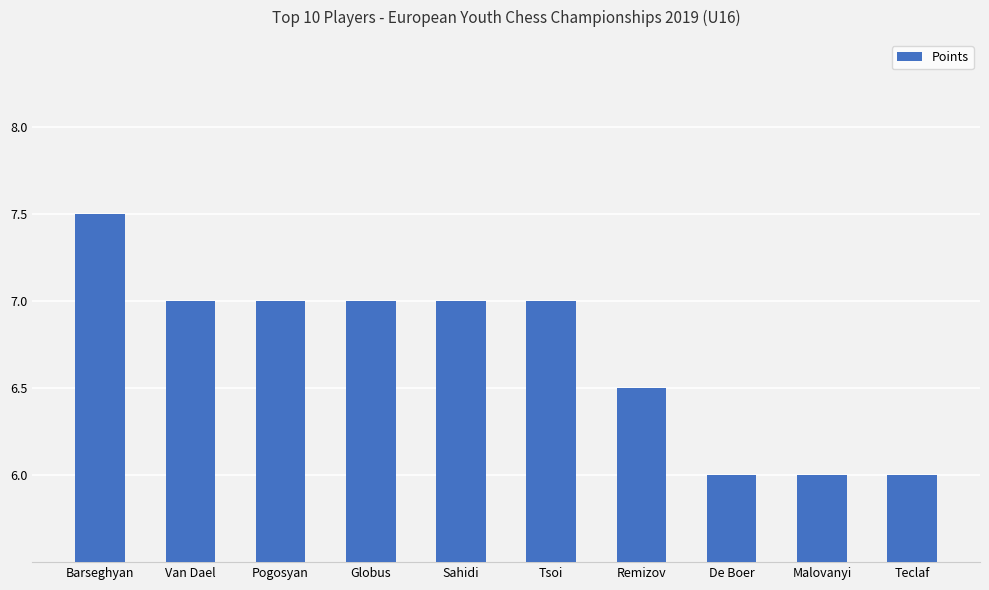

What is the label of the 1st bar from the right?

Teclaf